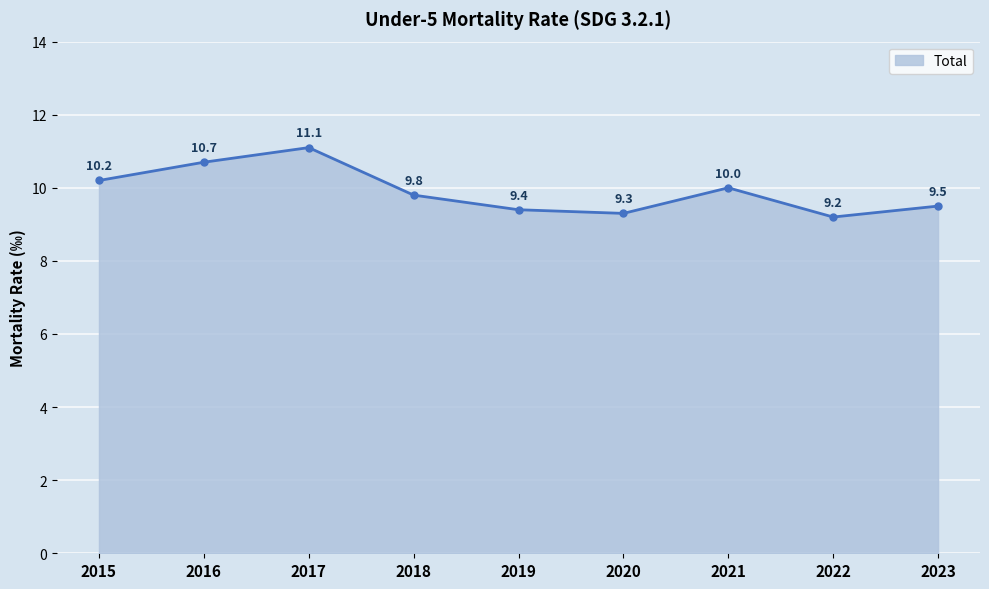

Which category has the lowest value across all series?

2022